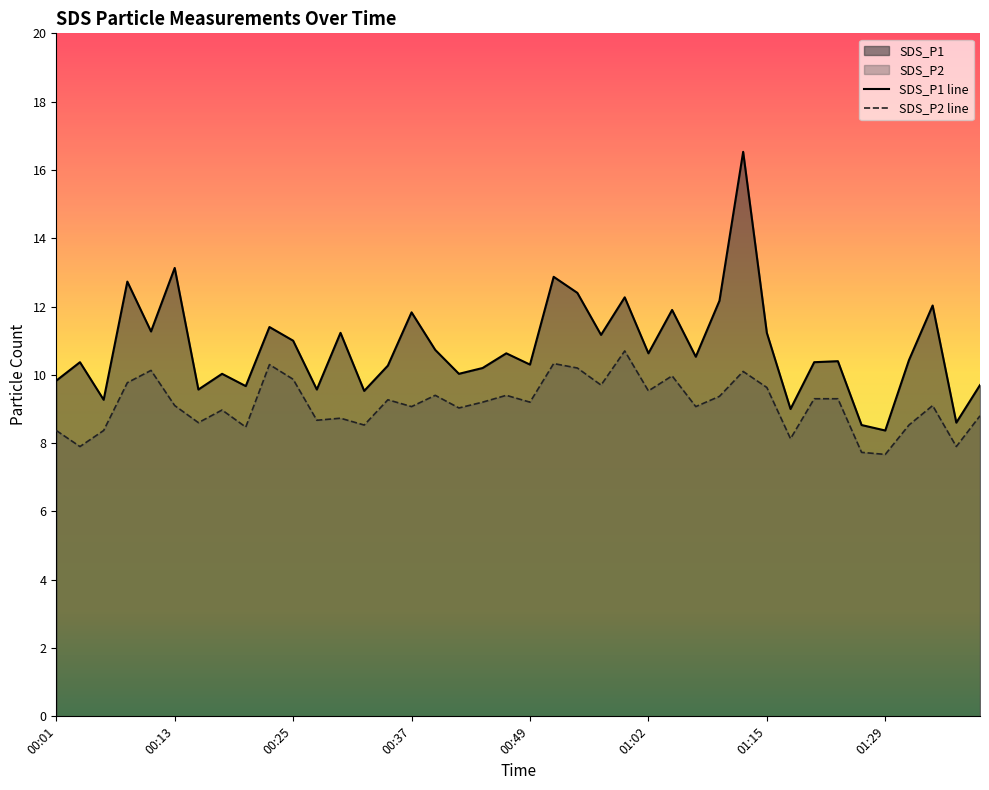

What is the sum of the SDS_P2 values at 01:04 and 00:44?

19.2